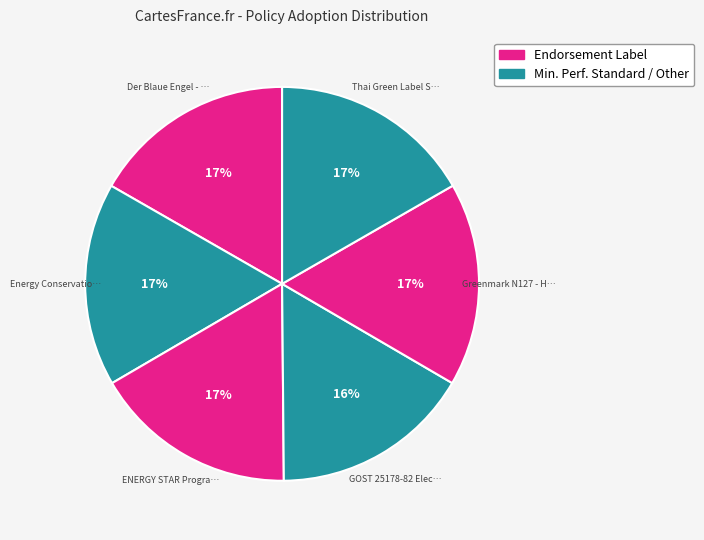

Which slice is the smallest?

GOST 25178-82 Electric hand dryers